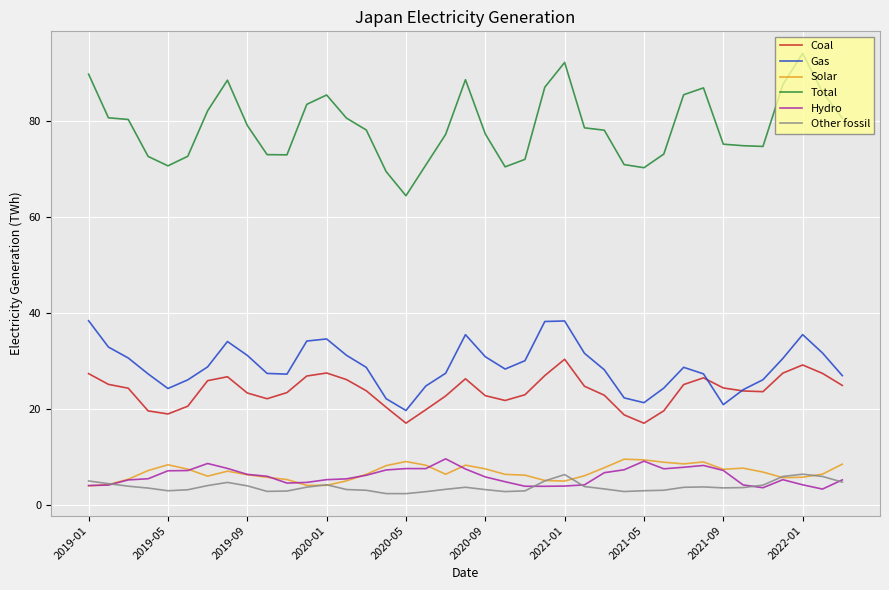

Which series has the largest total across all categories?

Total